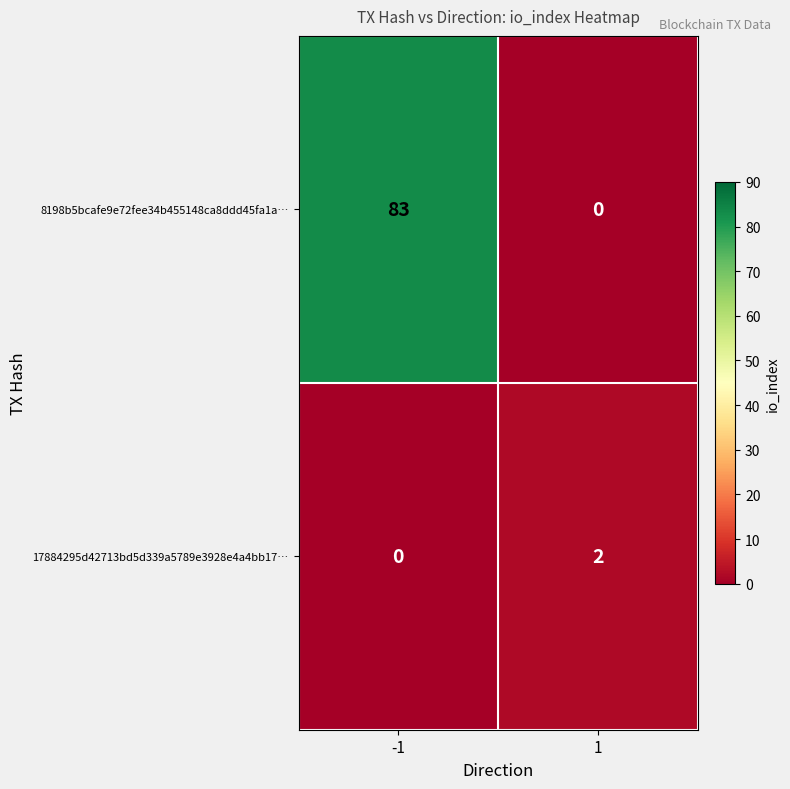

Reading left to right, what are all the values shown in this chart?

8198b5bcafe9e72fee34b455148ca8ddd45fa1a…: -1=83	1=0
17884295d42713bd5d339a5789e3928e4a4bb17…: -1=0	1=2